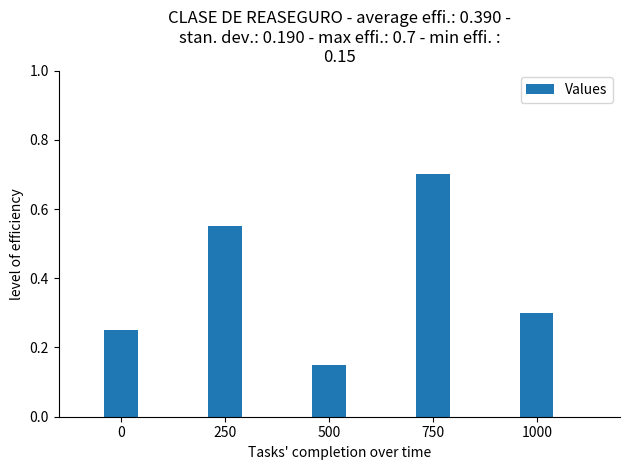

Is it true that the value at 750 is 0.7?

True